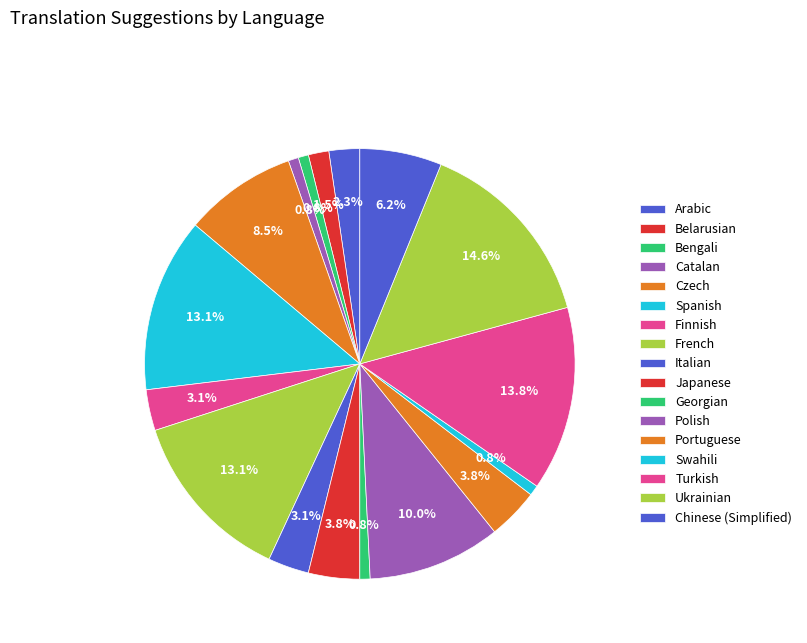

Count the number of slices in the pie.

17